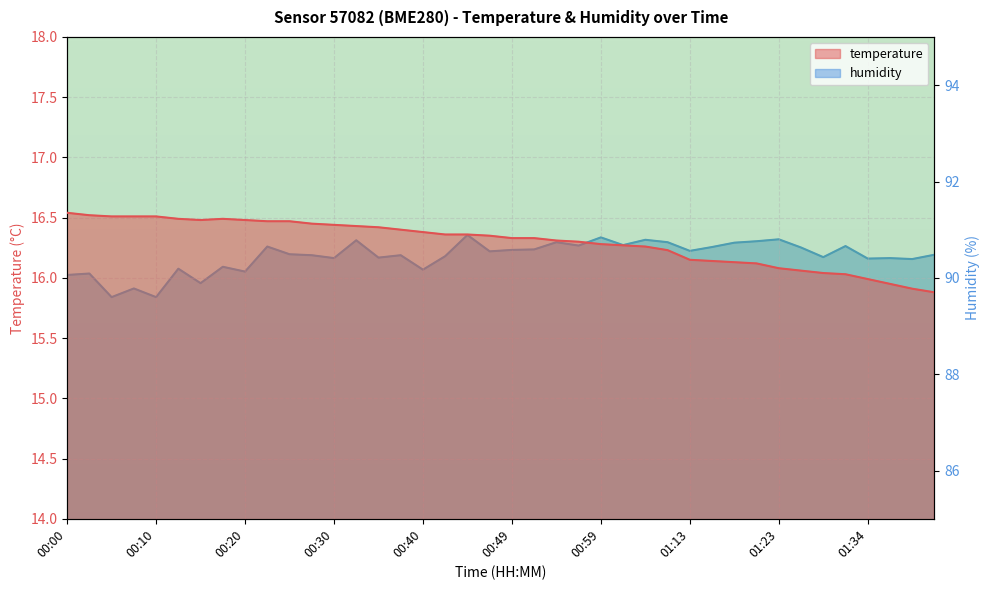

How many data points in temperature are above 16?

36